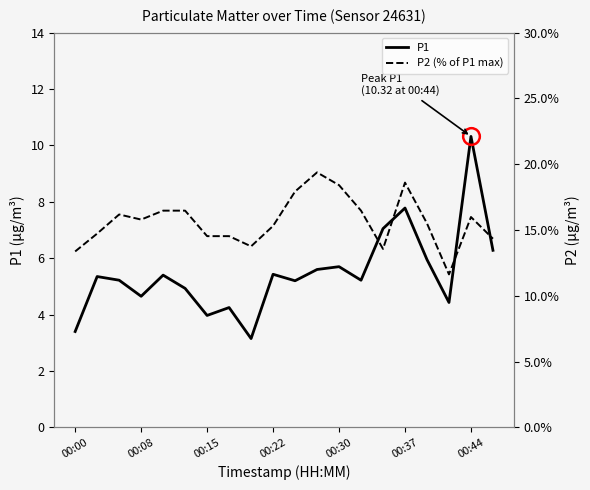

Which series has the largest range (max minus min)?

P2 (% of P1 max)